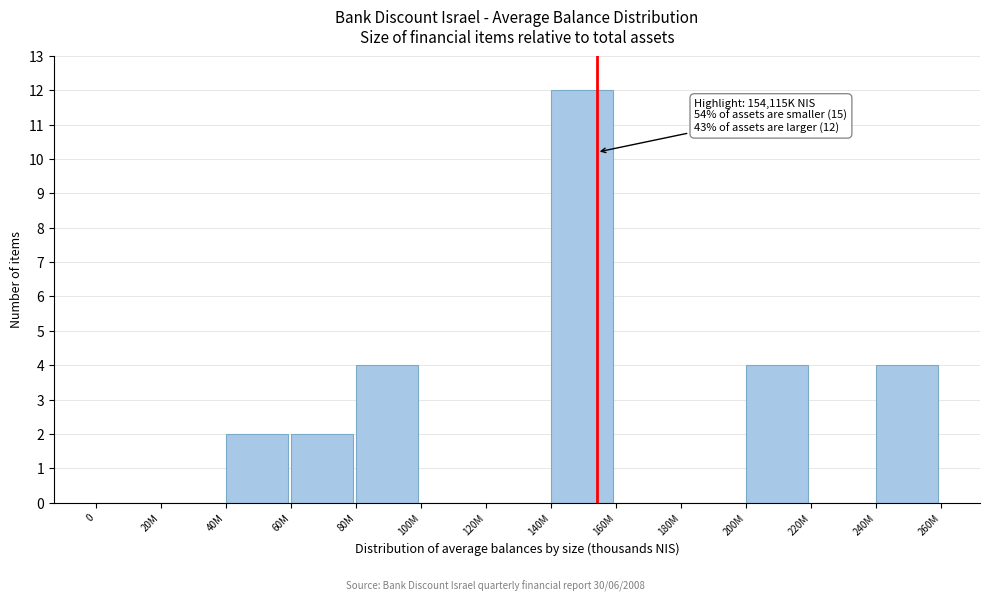

Reading left to right, extract all data points from this chart.

0=0	20M=0	40M=2	60M=2	80M=4	100M=0	120M=0	140M=12	160M=0	180M=0	200M=4	220M=0	240M=4